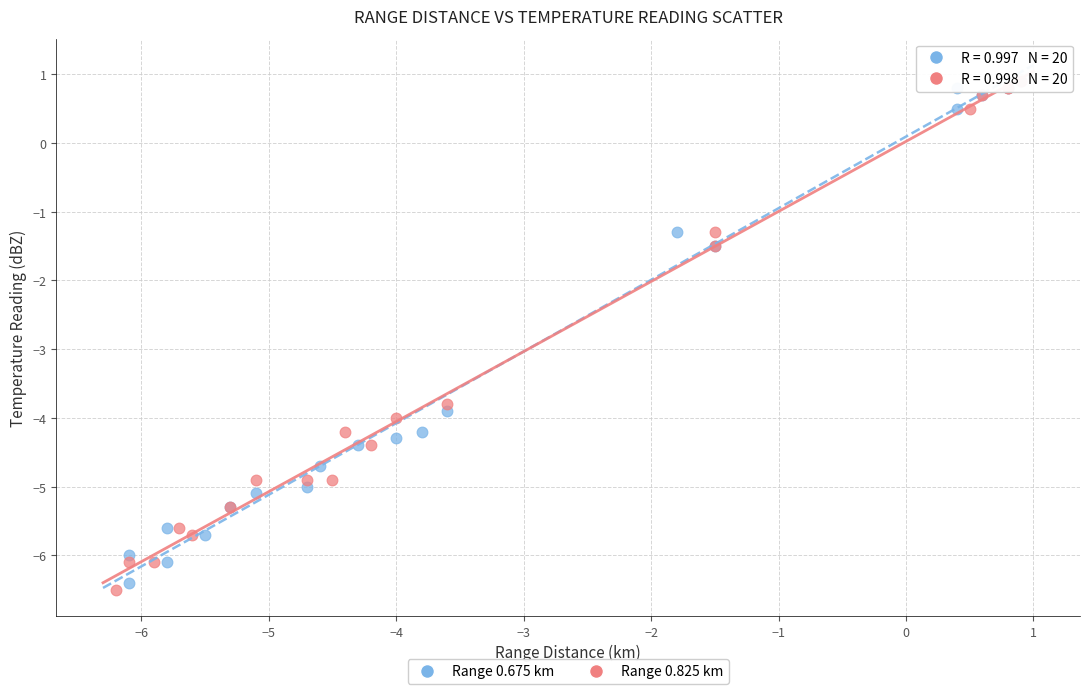

Which series has the widest spread of Y values?

Range 0.825 km